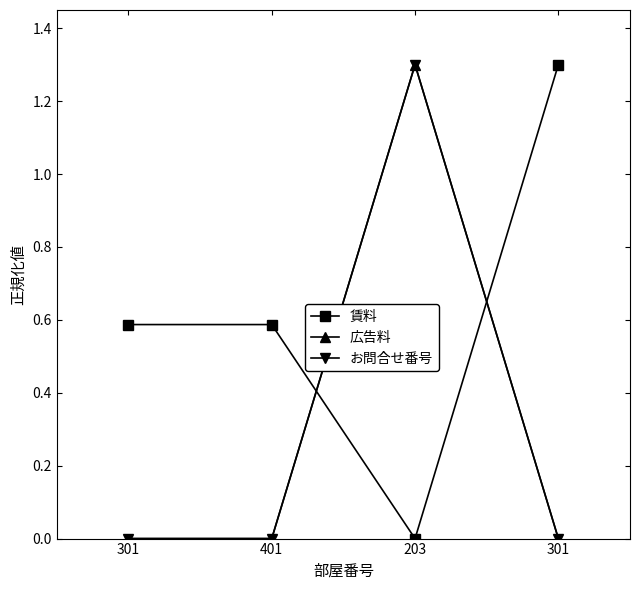

Reading left to right, extract all data points from this chart.

賃料: 301=0.6	401=0.6	203=0.0	301=1.3
広告料: 301=0.0	401=0.0	203=1.3	301=0.0
お問合せ番号: 301=0.0	401=0.0	203=1.3	301=0.0